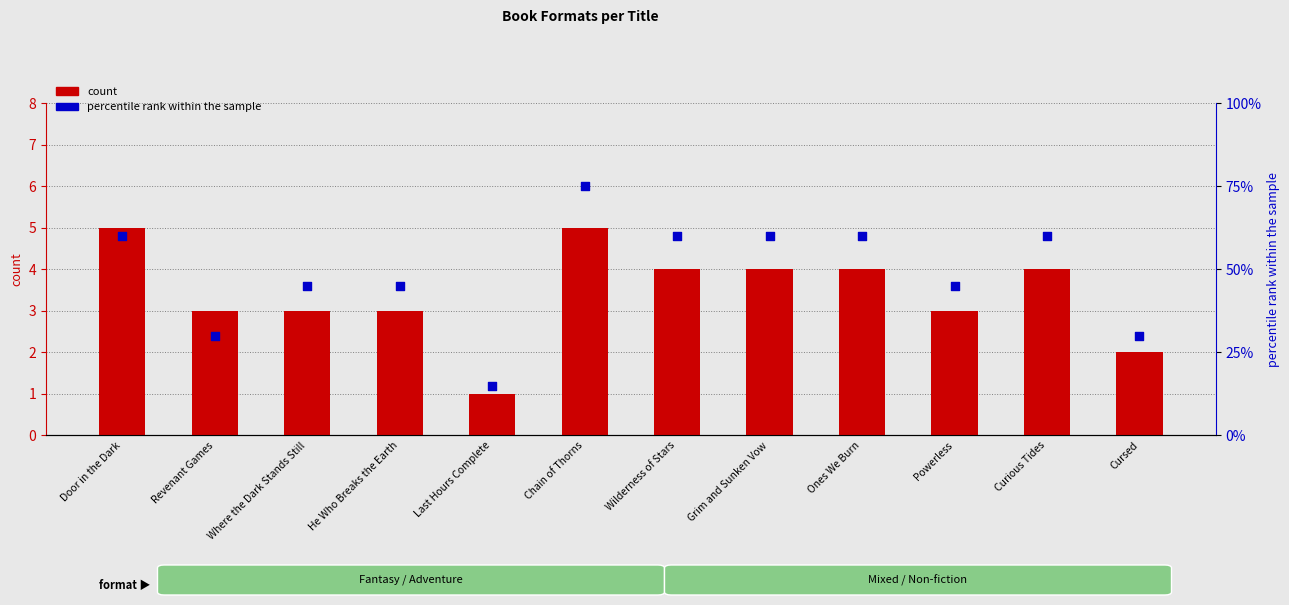

Which series has the largest total across all categories?

percentile rank within the sample